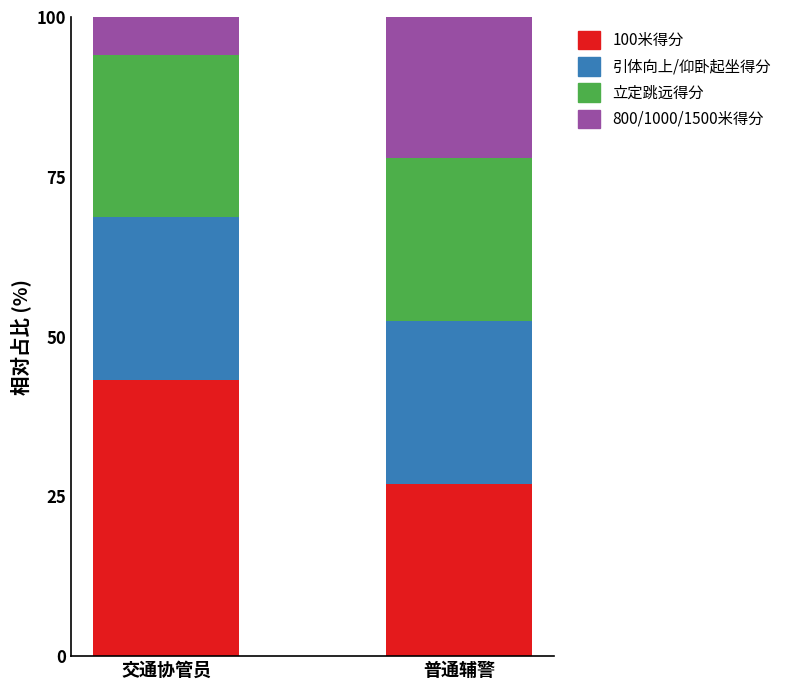

Reading left to right, what are the values for 100米得分?

交通协管员=43.3	普通辅警=26.9